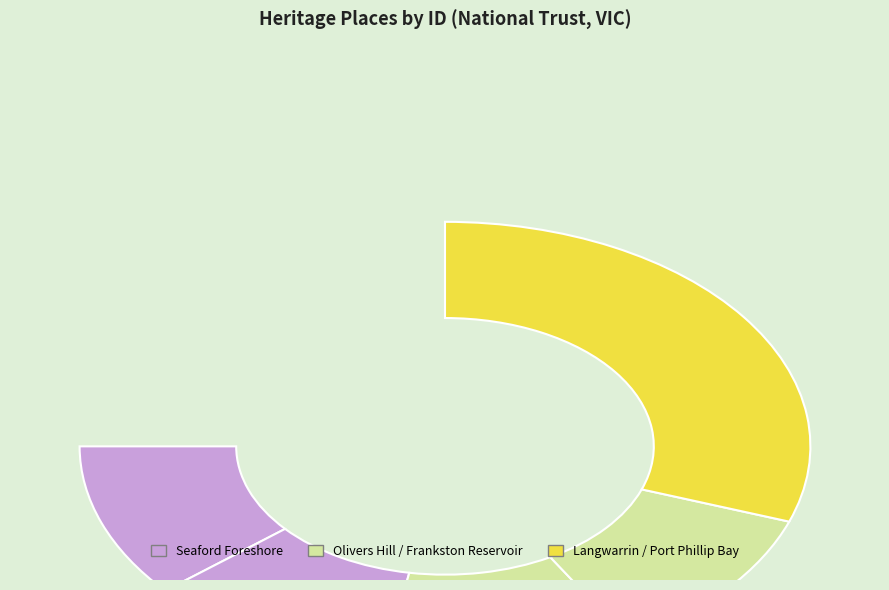

Combined, do Langwarrin Flora And Fauna Reserve and Port Phillip Bay account for over 50%?

Yes